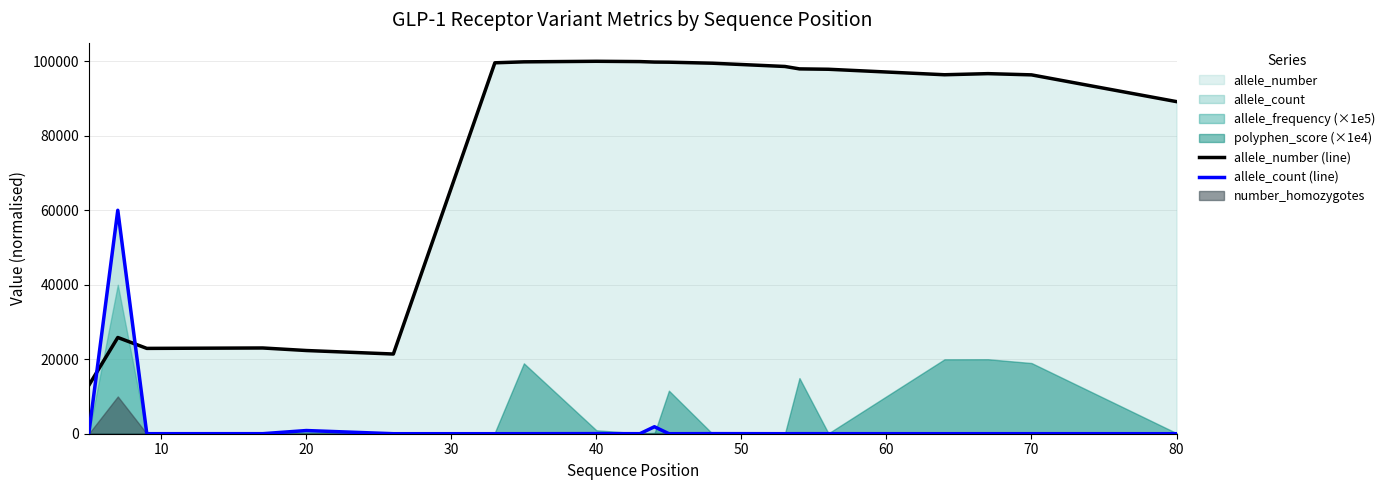

Which series ends up on top after the final intersection of allele_count (line) and allele_number (line)?

allele_number (line)